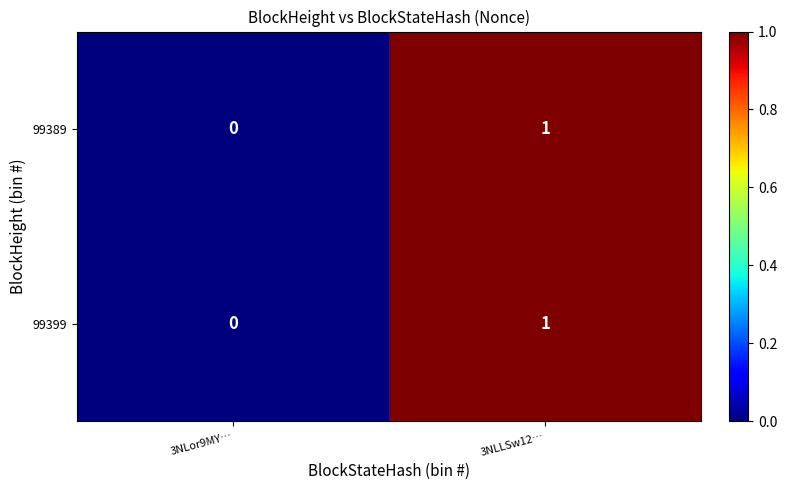

True or false: 99399 has a value of 0 at 3NLor9MY….

True